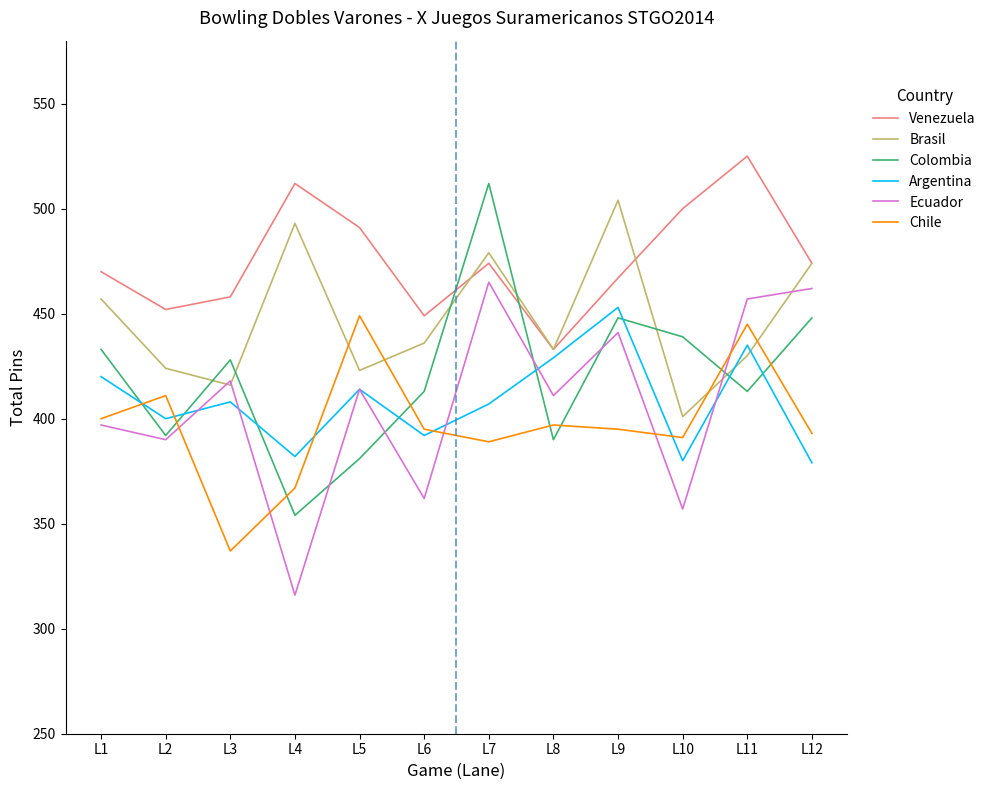

How many lines are shown in the chart?

6